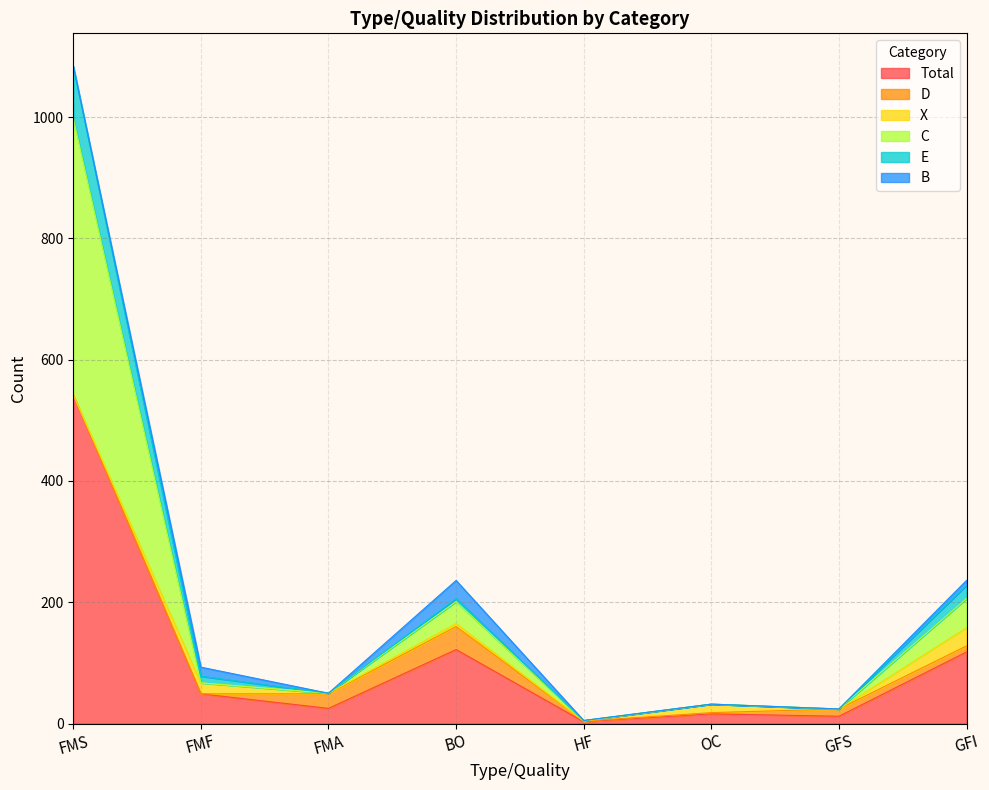

Which category has the highest value in the Total series?

FMS